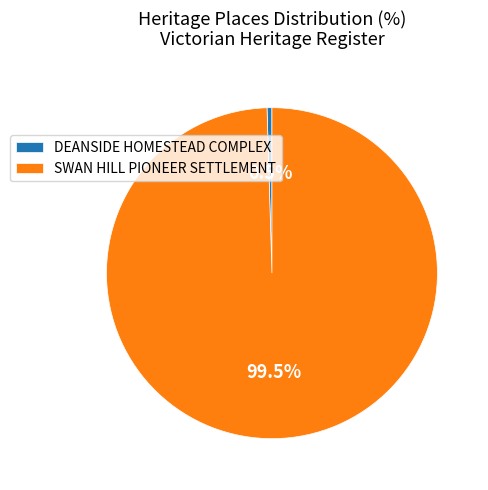

What is the total percentage of SWAN HILL PIONEER SETTLEMENT and DEANSIDE HOMESTEAD COMPLEX?

100.0%